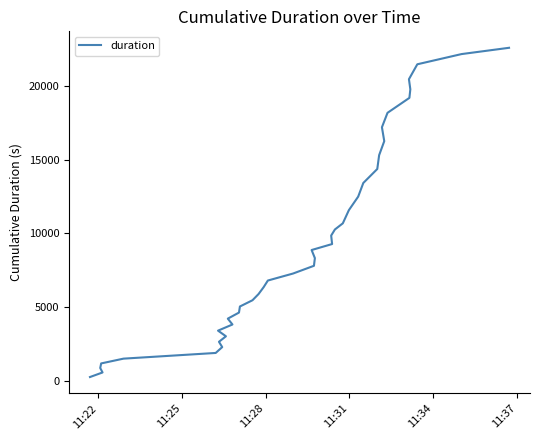

What is the average value?

9421.4